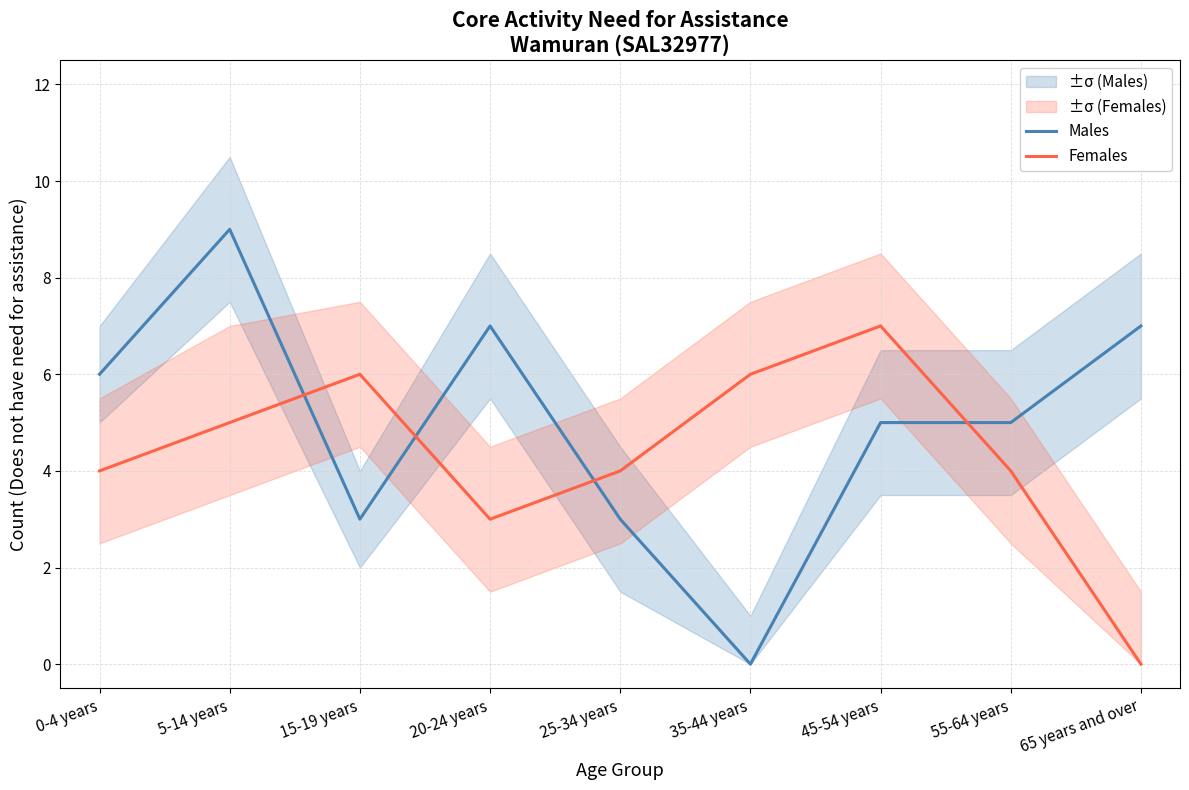

Does the chart have visible grid lines?

Yes